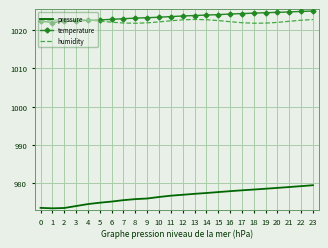

The value of pressure at 19 is 1650.4. True or false?

False